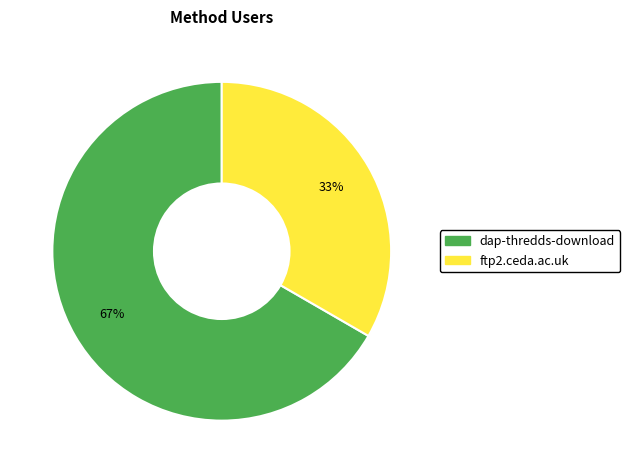

To the nearest percent, what is the combined percentage of ftp2.ceda.ac.uk and dap-thredds-download?

100%